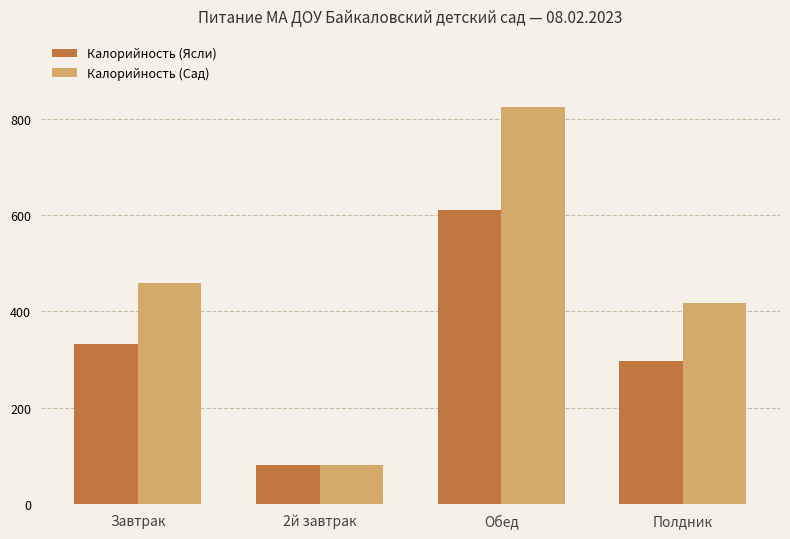

What is the difference between the highest and lowest values at Полдник?

120.0